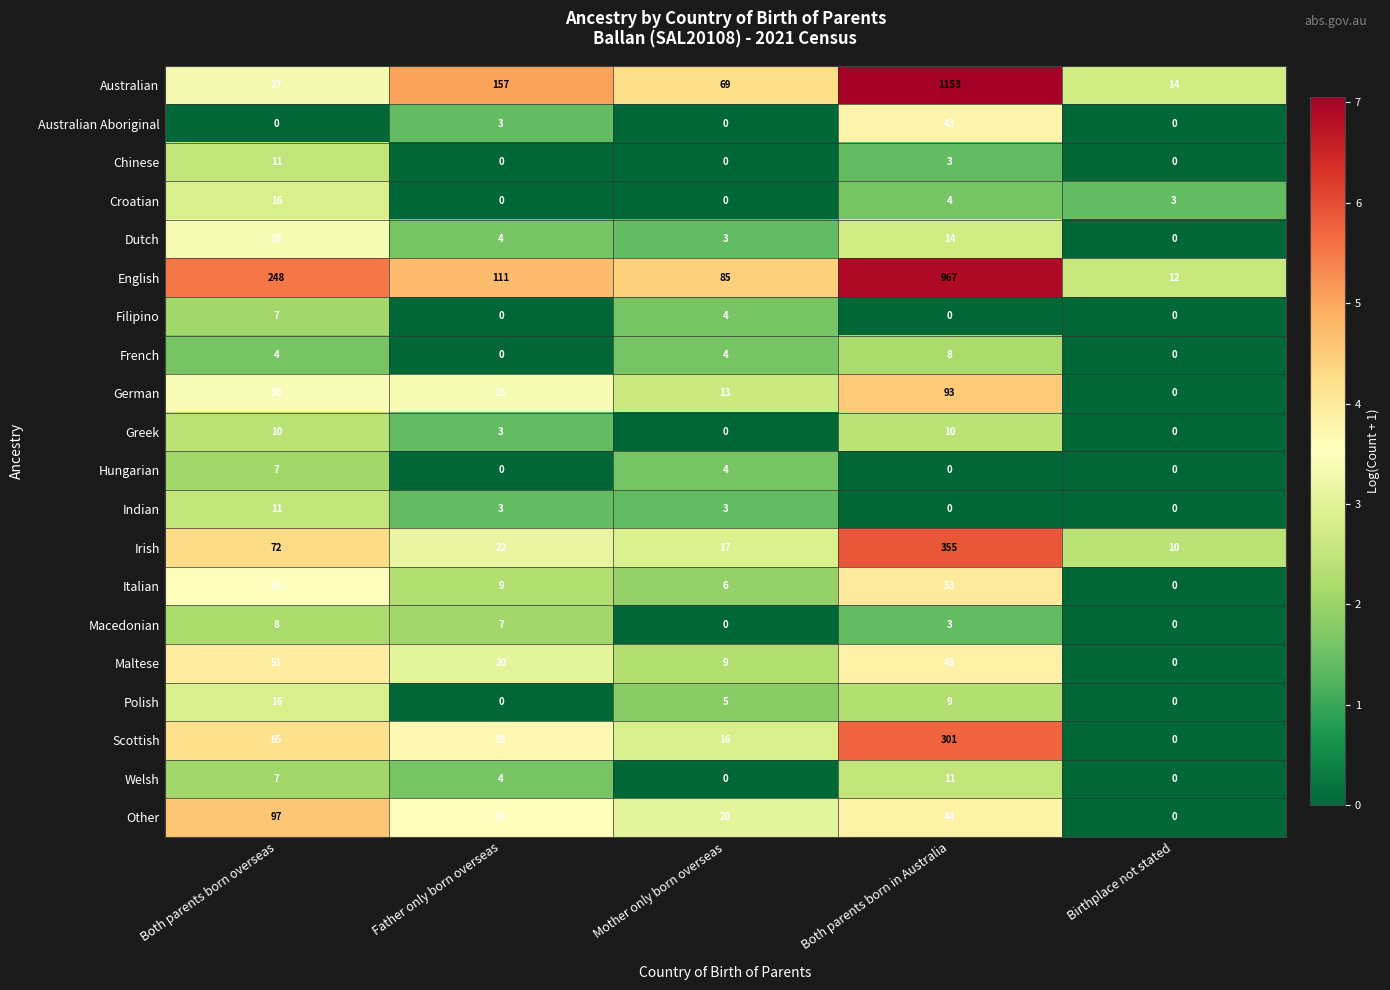

What is the difference between the maximum and minimum values in the Hungarian series?

7